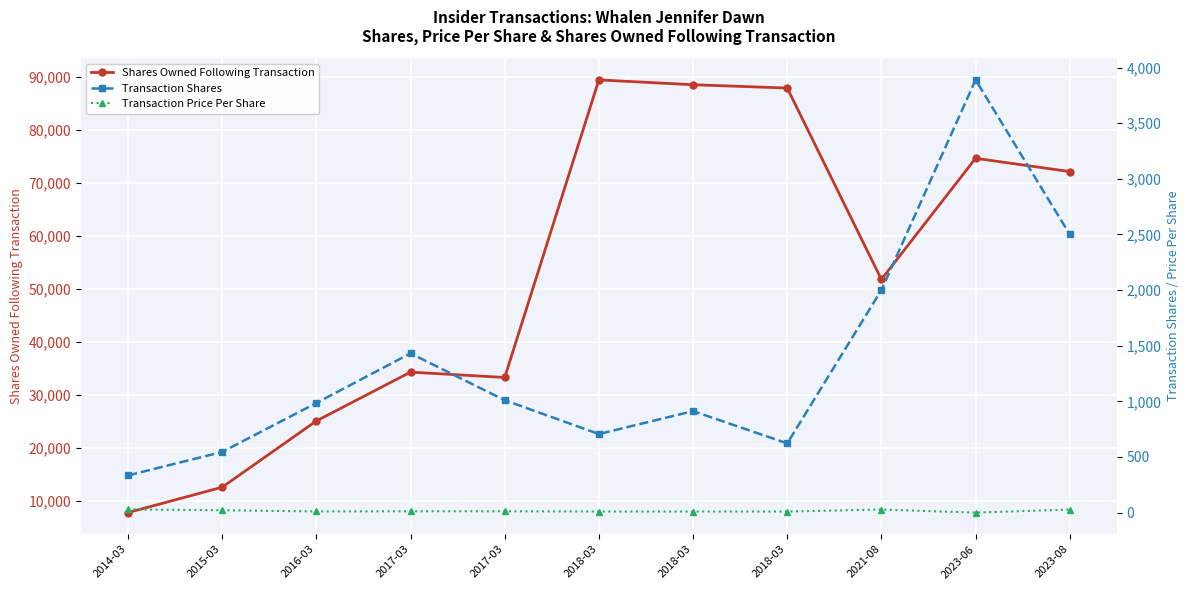

Rank the series at 2017-03 from lowest to highest value.

Transaction Price Per Share, Transaction Shares, Shares Owned Following Transaction